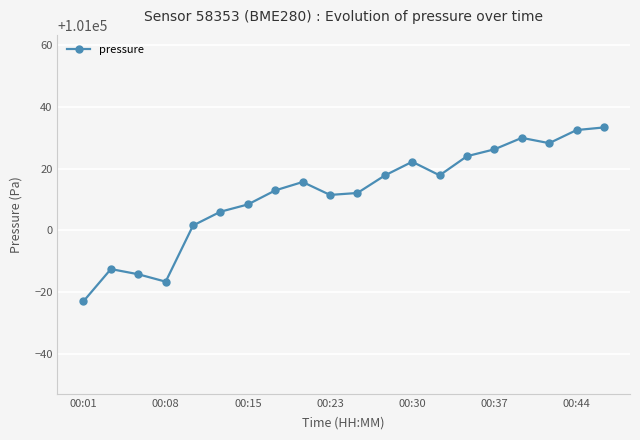

What is the minimum value shown in the chart?

100977.1